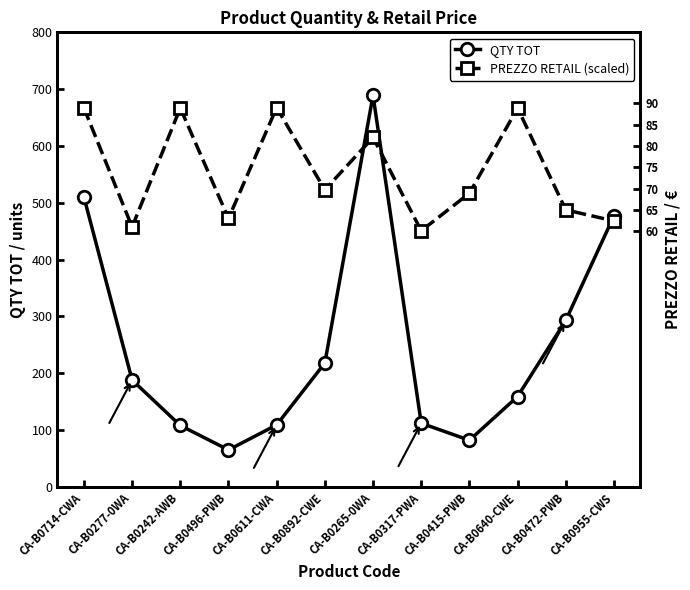

Is the value of QTY TOT at CA-B0496-PWB greater than the value of PREZZO RETAIL (scaled) at CA-B0955-CWS?

No